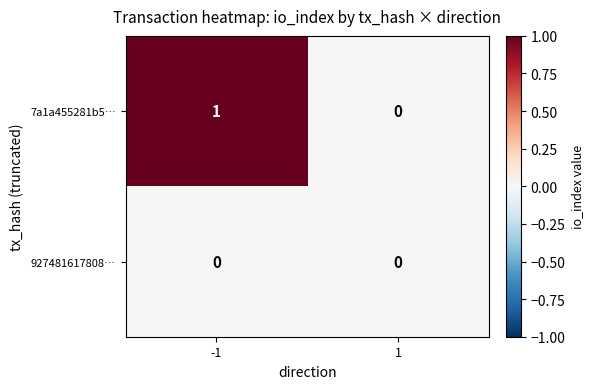

How many data points does each series have?

2